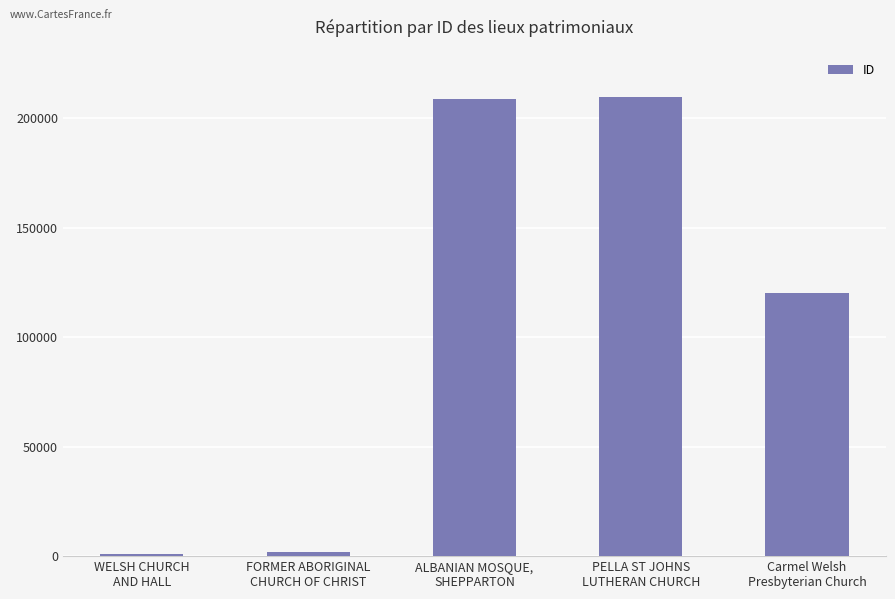

Which has a higher value, WELSH CHURCH
AND HALL or Carmel Welsh
Presbyterian Church?

Carmel Welsh
Presbyterian Church